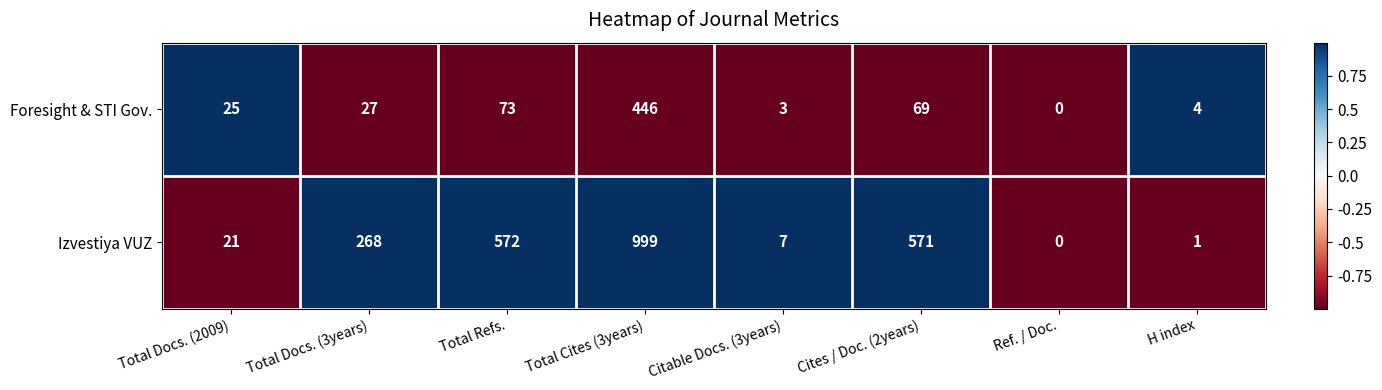

True or false: Foresight & STI Gov. has a value of 14 at Total Docs. (2009).

False